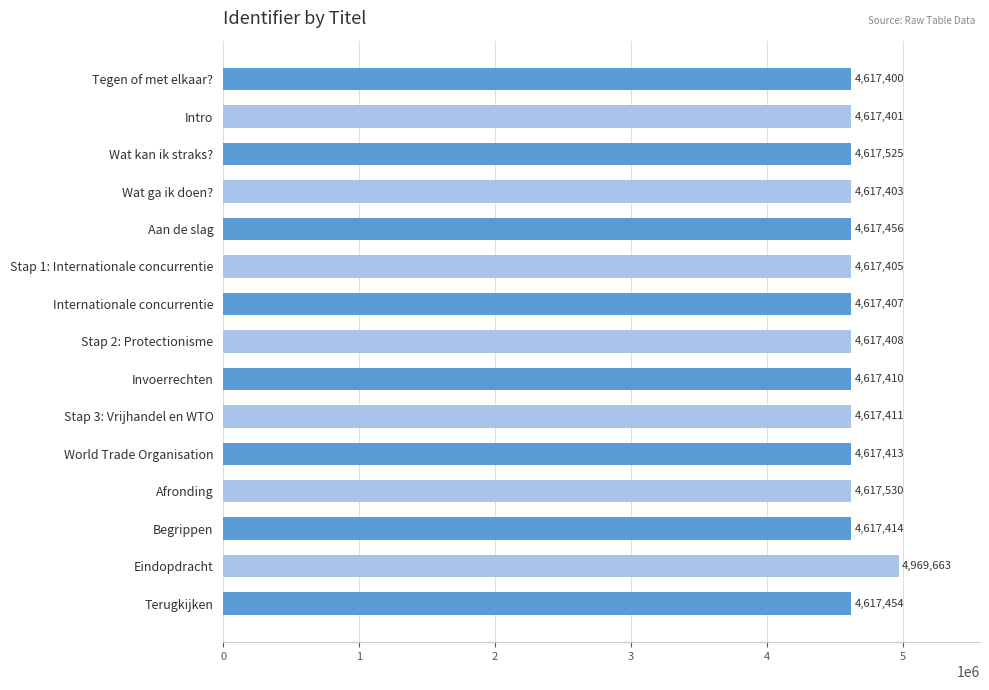

True or false: the data shows 4617454 at Terugkijken.

True